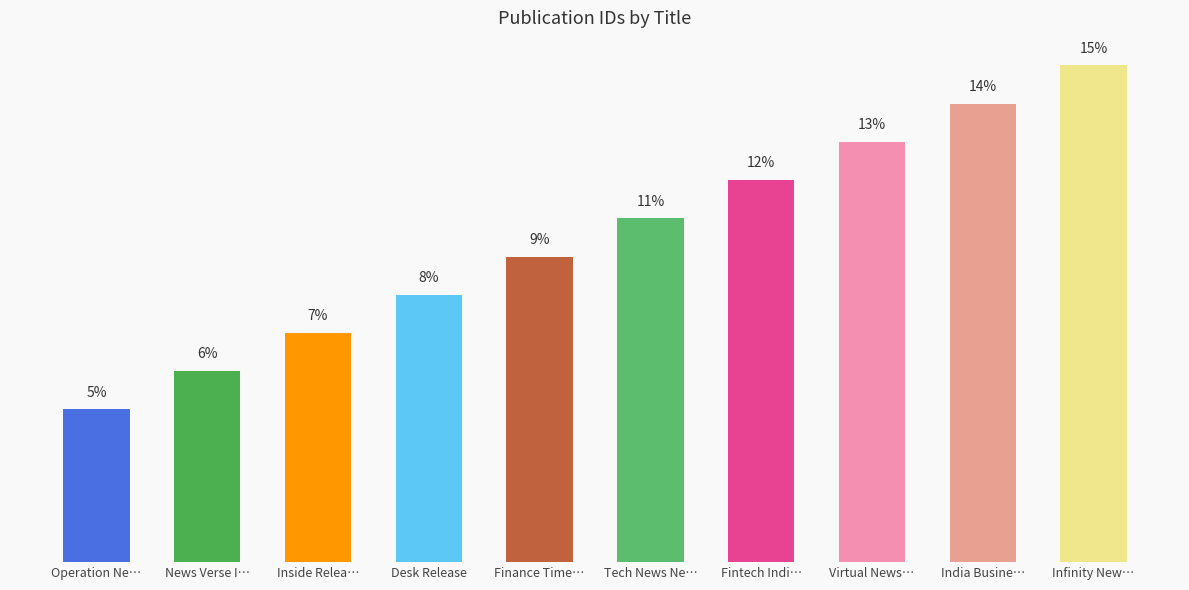

Are the bars horizontal?

No